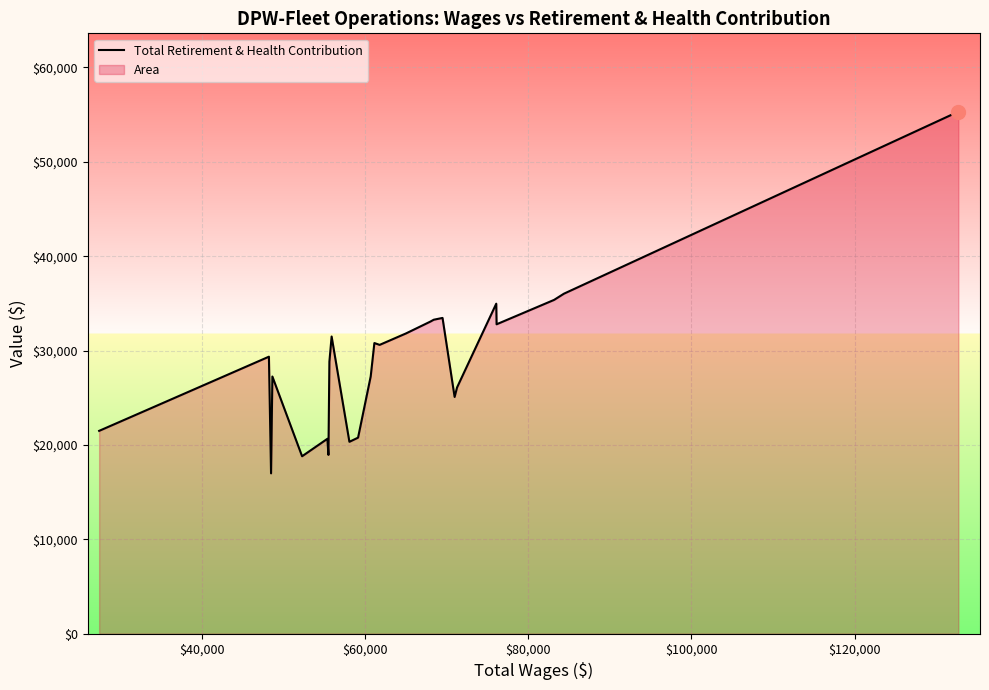

What is the difference between the maximum and minimum values?

38319